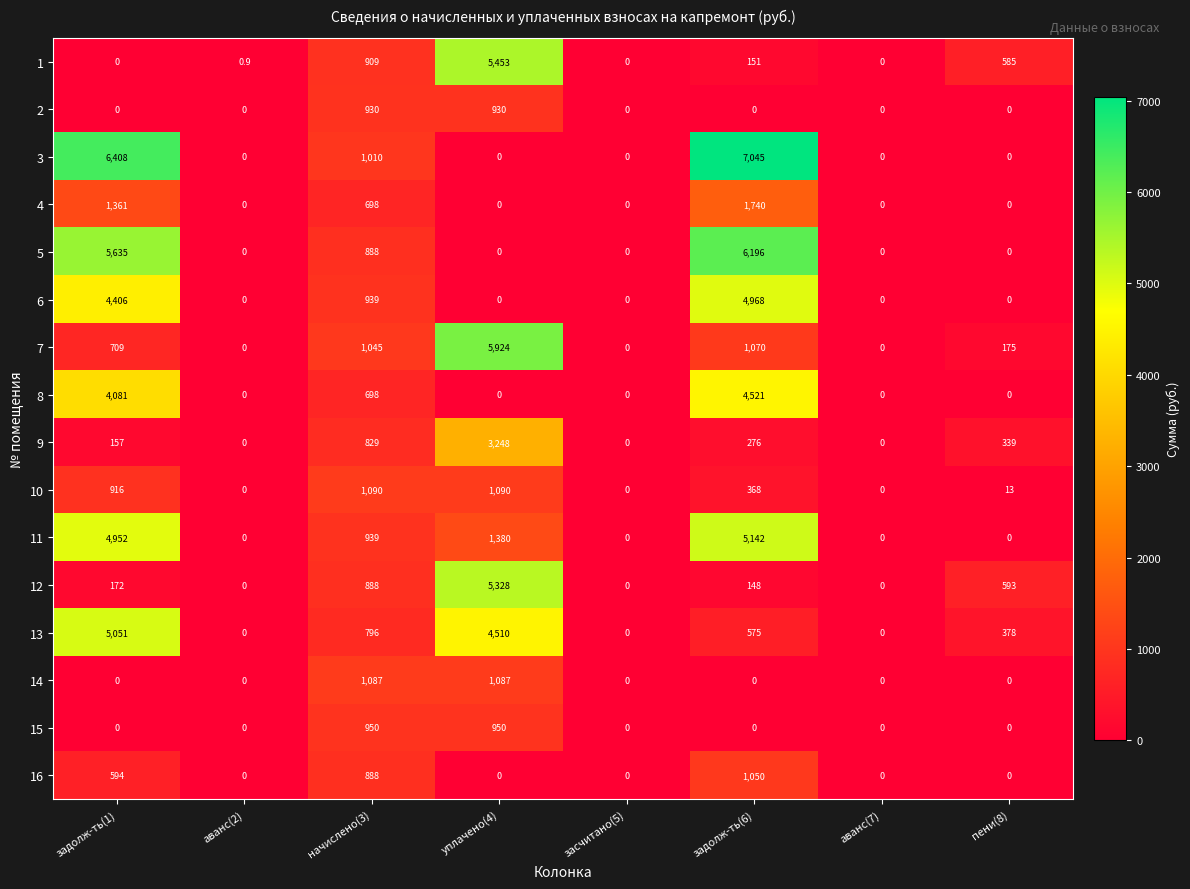

At which category does the chart reach its peak across all series?

задолж-ть(6)